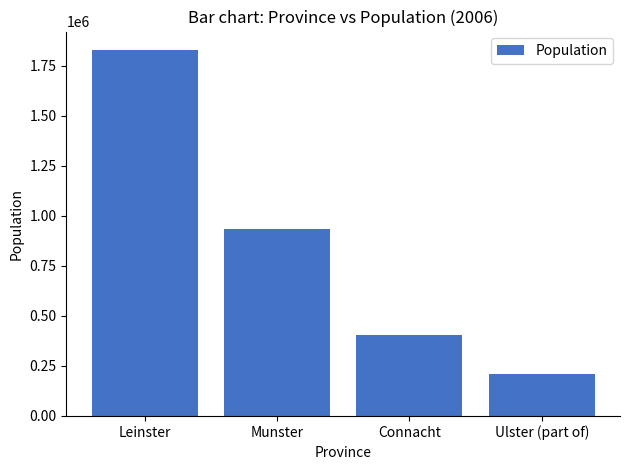

Is it true that the value at Ulster (part of) is 284830?

False